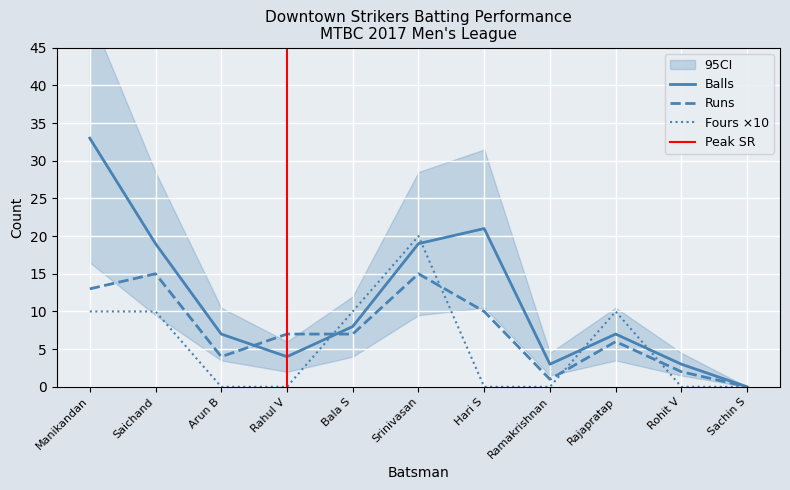

What is the maximum value for Balls?

33